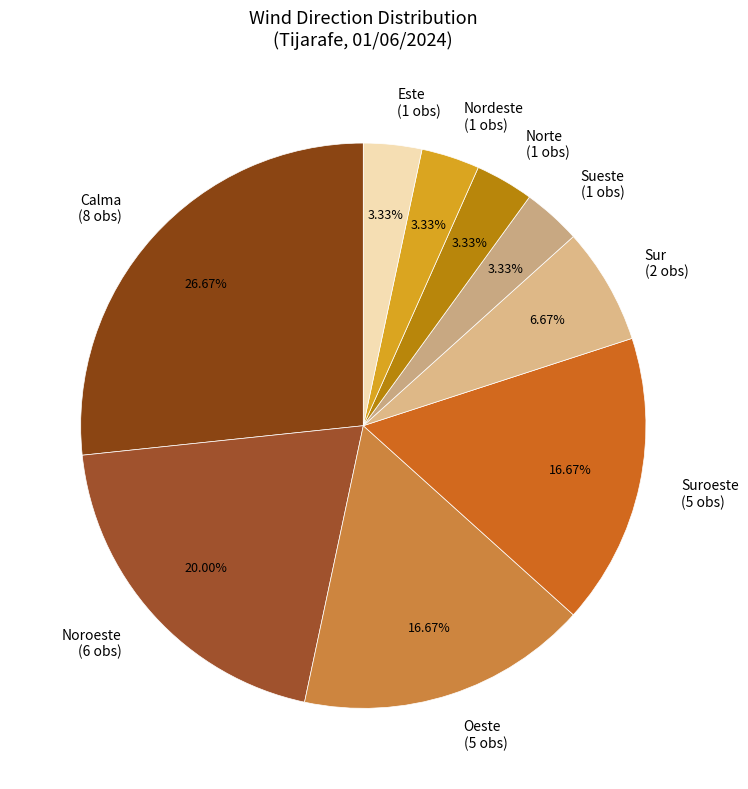

What is the ratio of the value at Noroeste (6 obs) to the value at Sur (2 obs)?

3.0